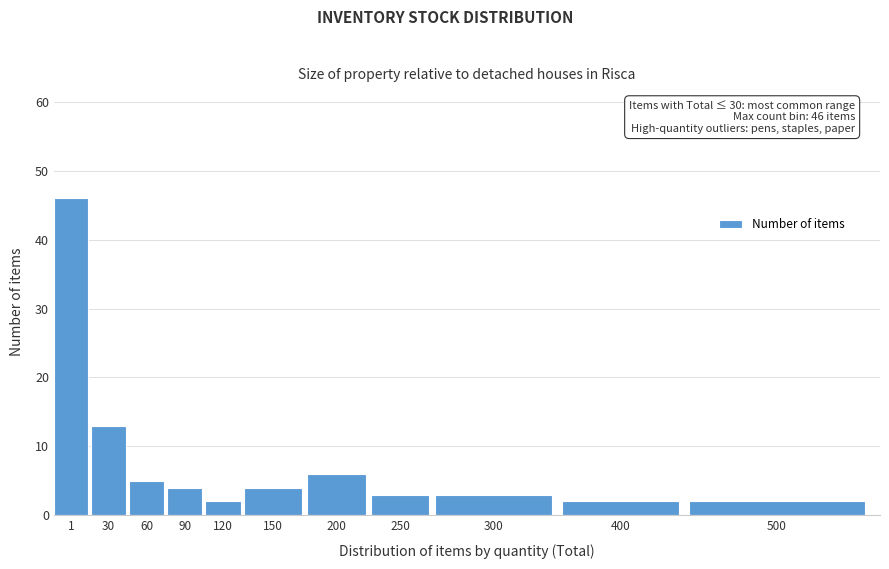

Reading left to right, transcribe all the data shown in this chart.

46	13	5	4	2	4	6	3	3	2	2